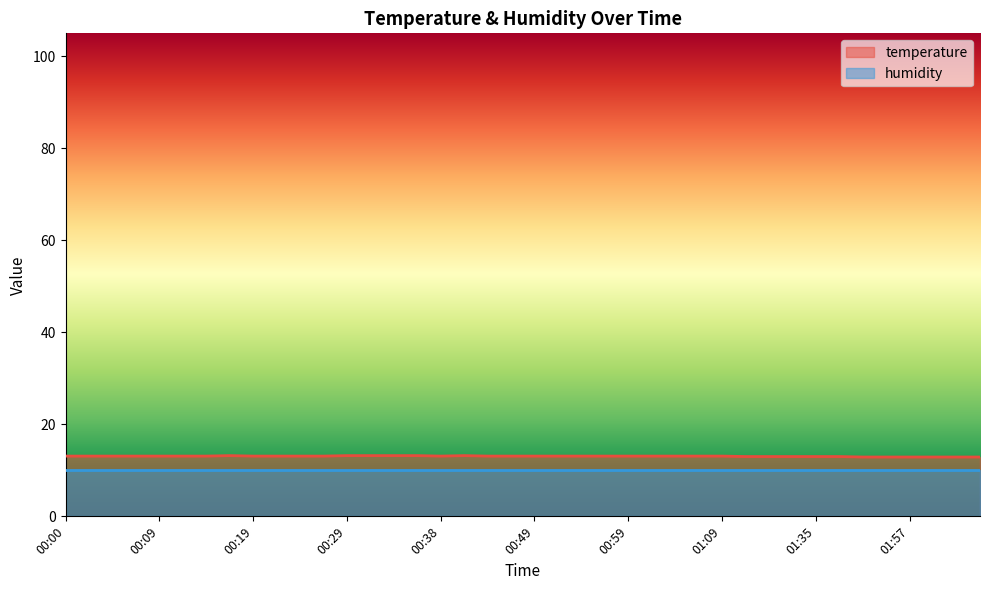

At which category does the chart reach its minimum across all series?

01:40